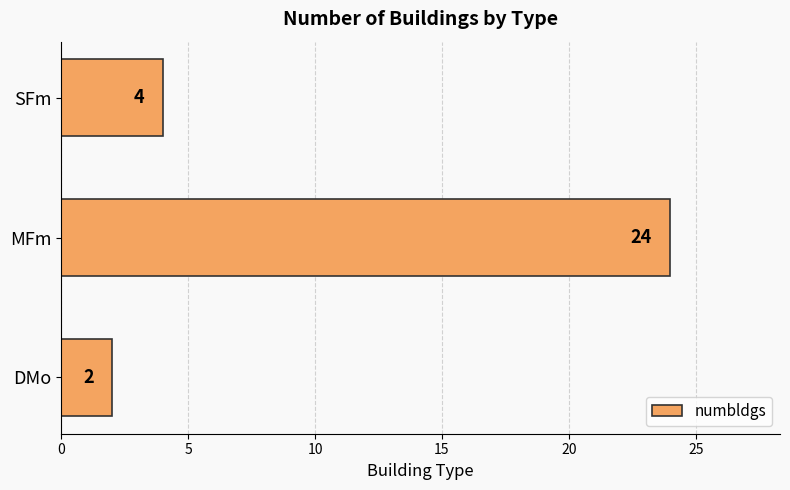

What is the greatest value displayed?

24